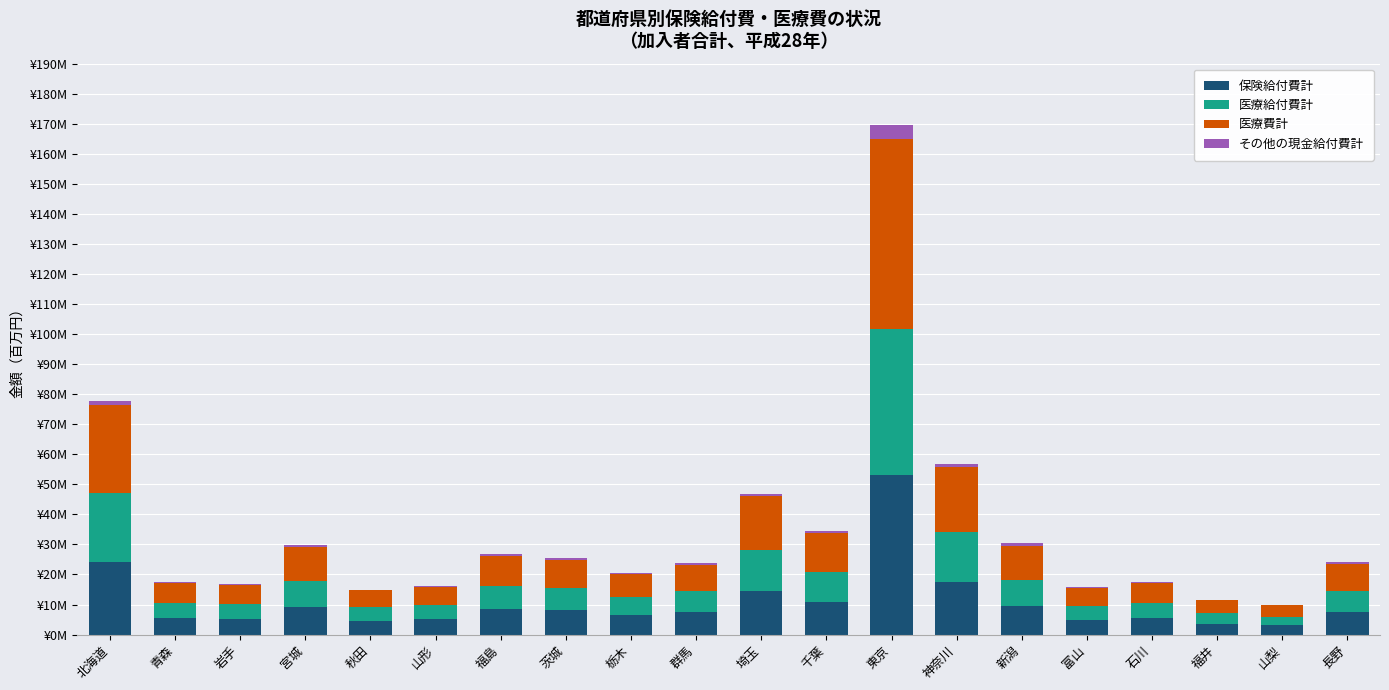

Are the bars grouped side by side (vs. stacked)?

No